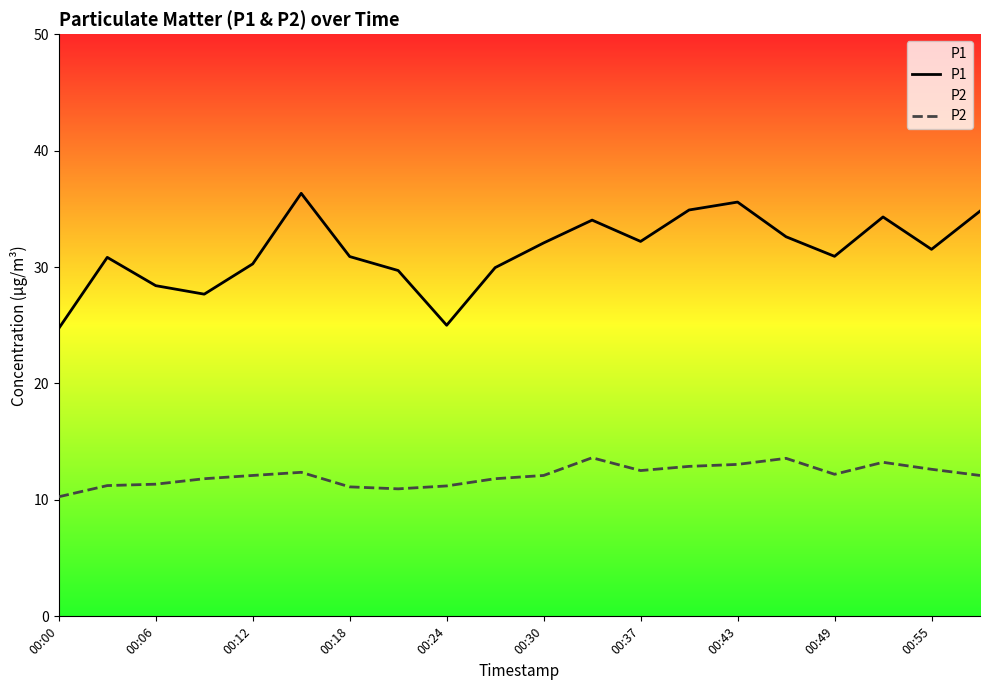

Is the value of P1 at 17 greater than the value of P2 at 13?

Yes